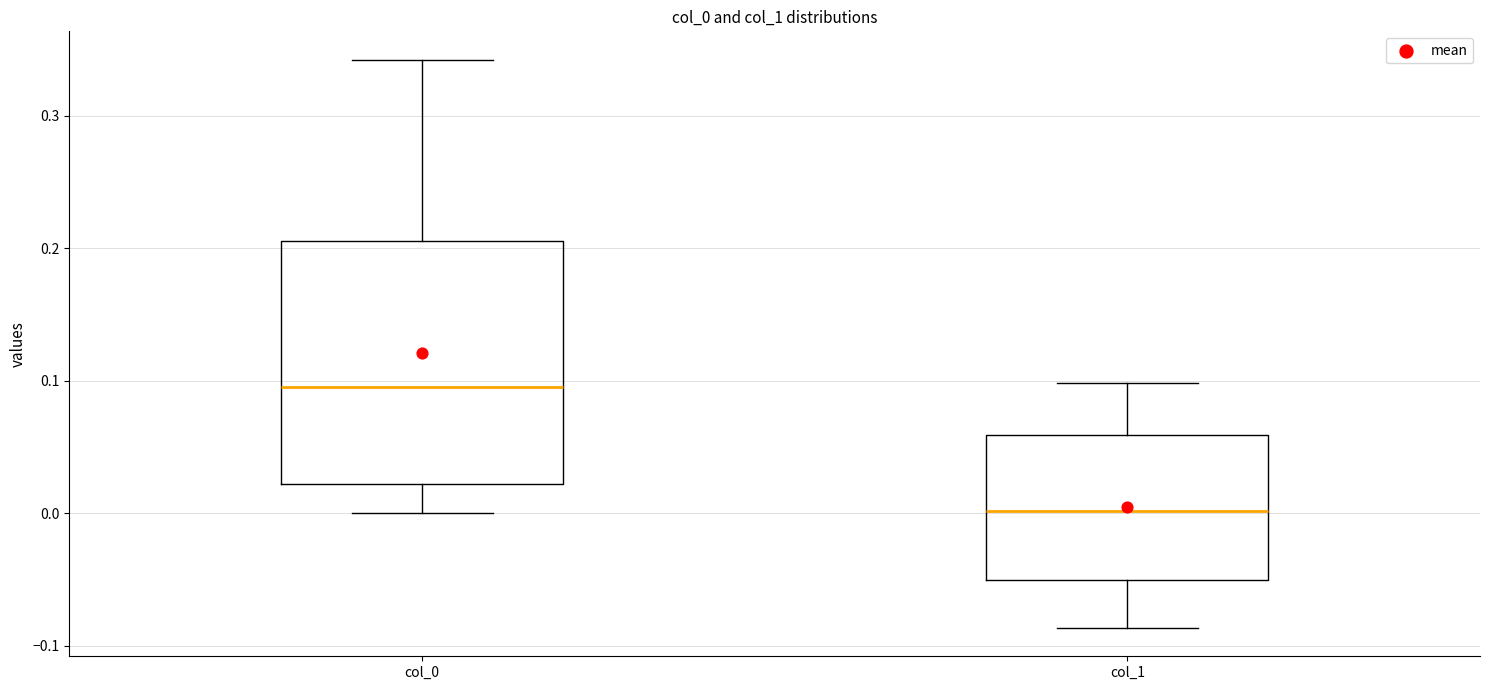

Comparing the boxes themselves (not the whiskers), which one is the tallest?

col_0